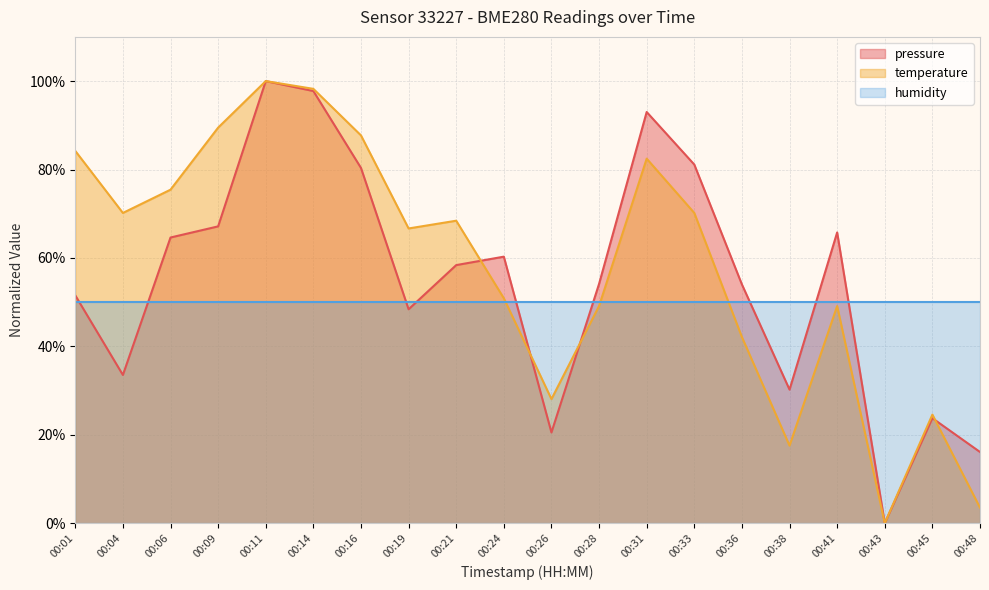

What is the minimum value for humidity?

50.0